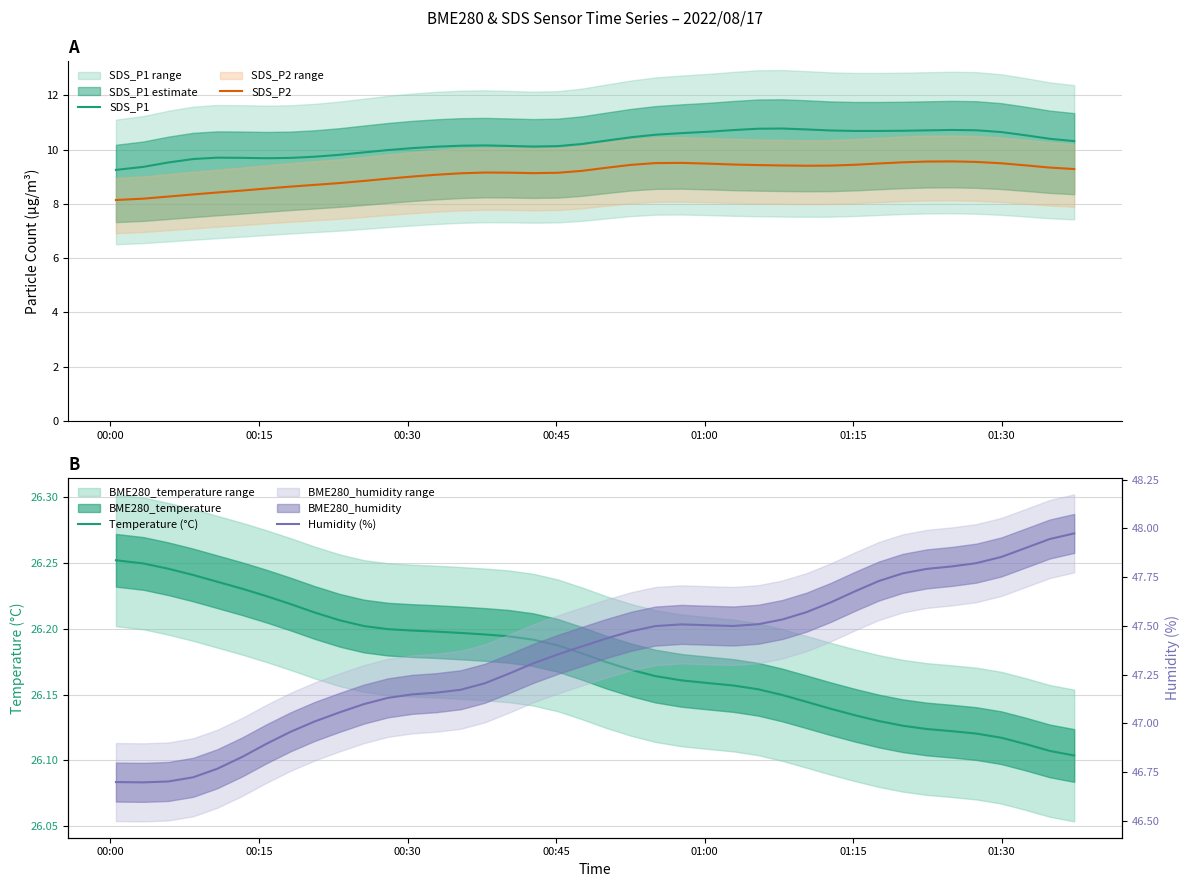

What is the highest value of the SDS_P2 series?

9.6